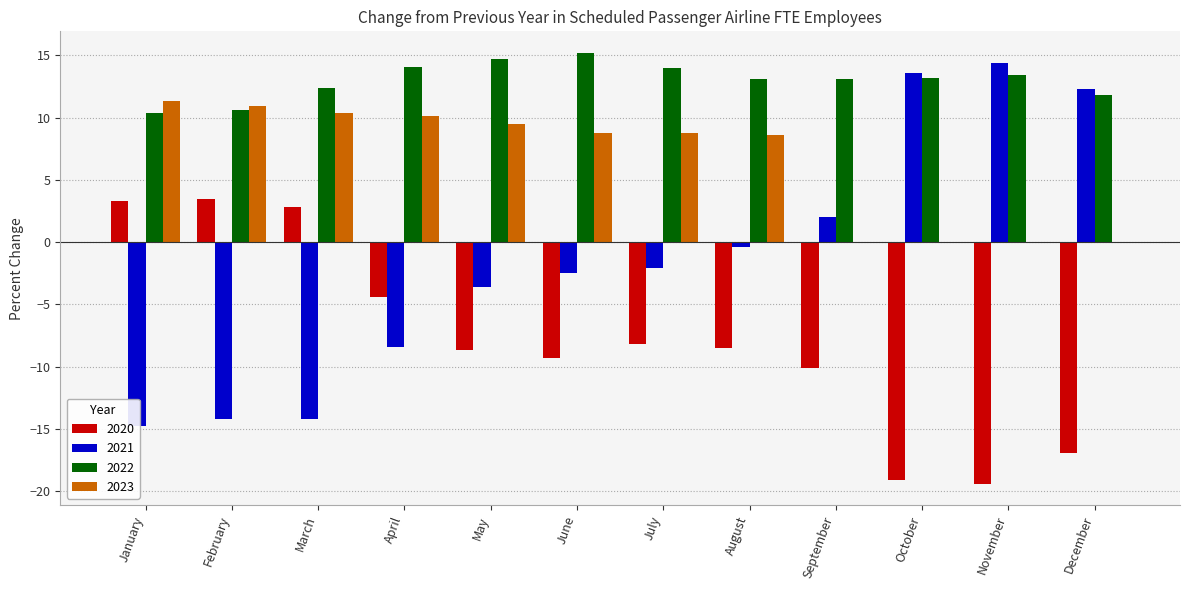

Which category has the lowest value across all series?

November